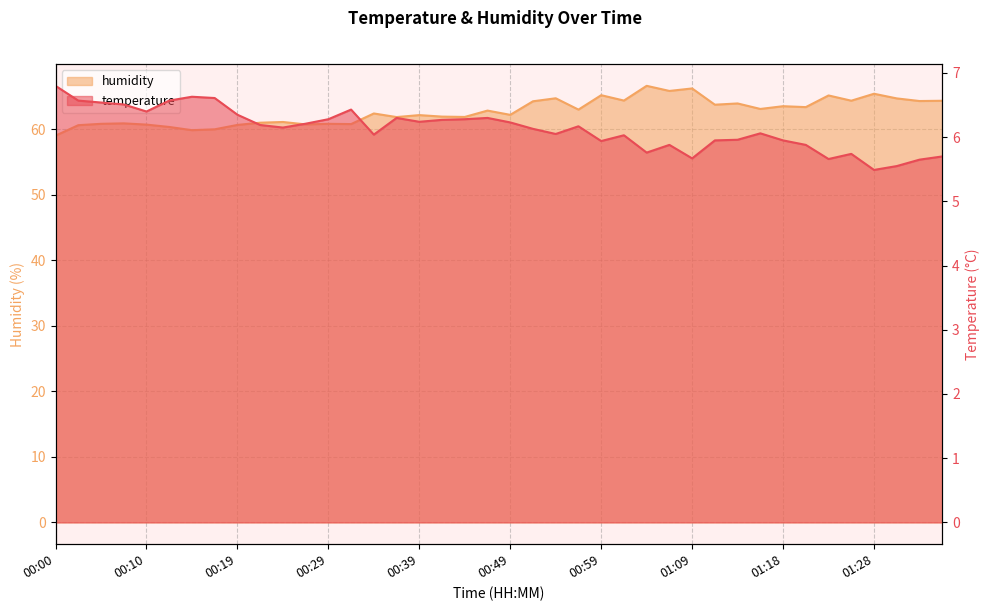

What is the sum of all temperature values?

245.1